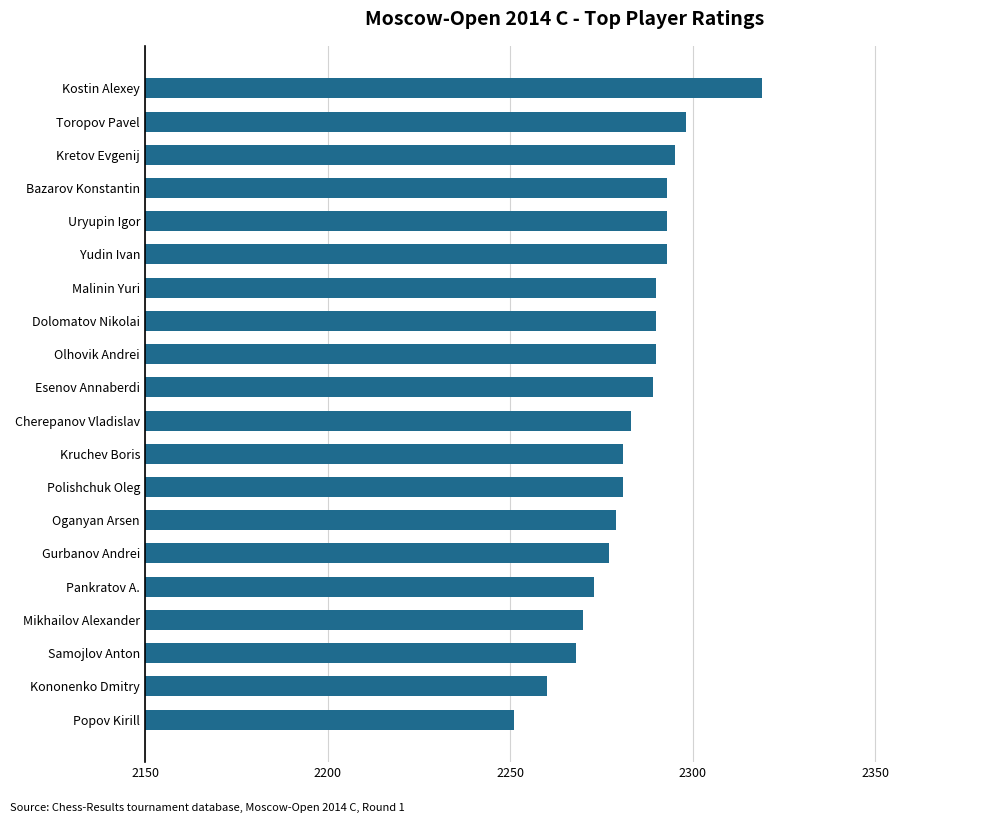

How many bars are there in total?

20